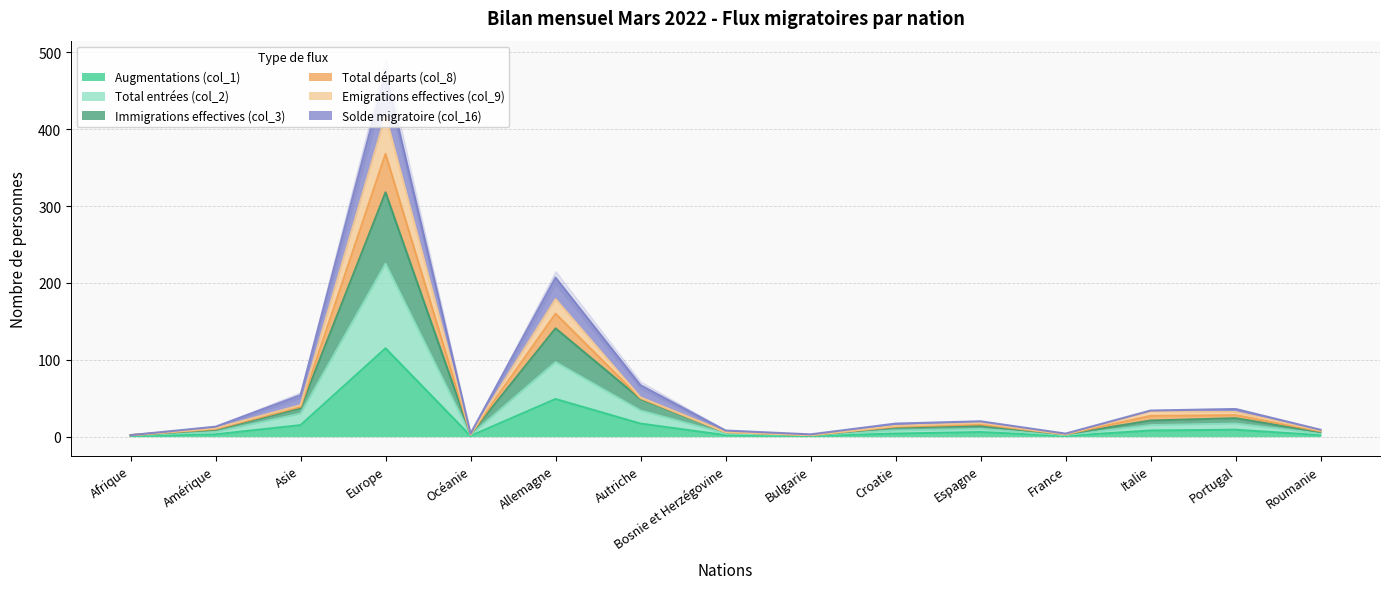

Rank the series at Italie from highest to lowest value.

Solde migratoire (col_16), Total départs (col_8), Emigrations effectives (col_9), Immigrations effectives (col_3), Total entrées (col_2), Augmentations (col_1)